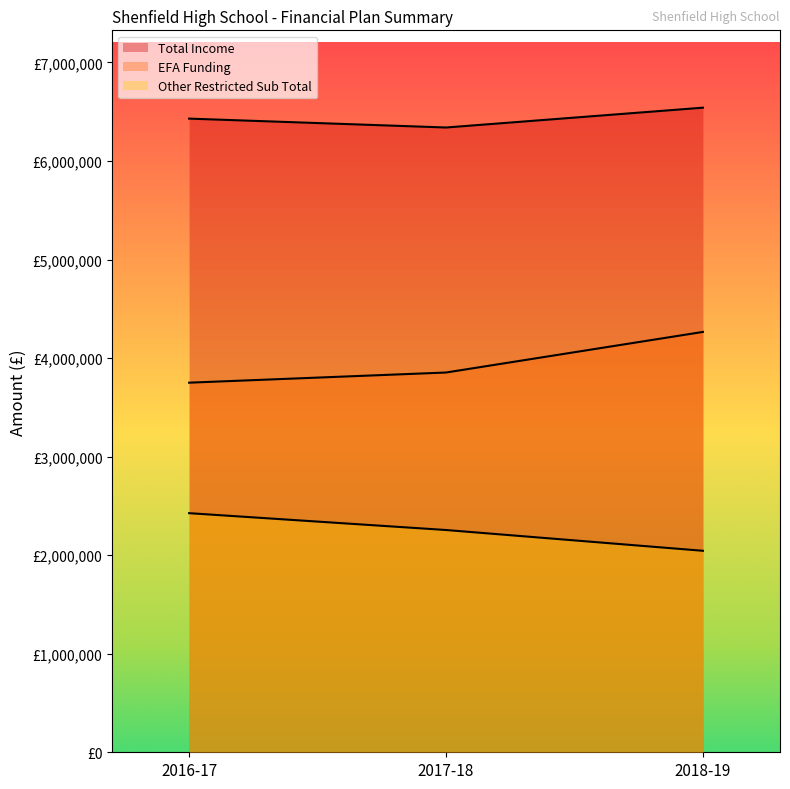

Rank the series at 2016-17 from highest to lowest value.

Total Income, EFA Funding, Other Restricted Sub Total